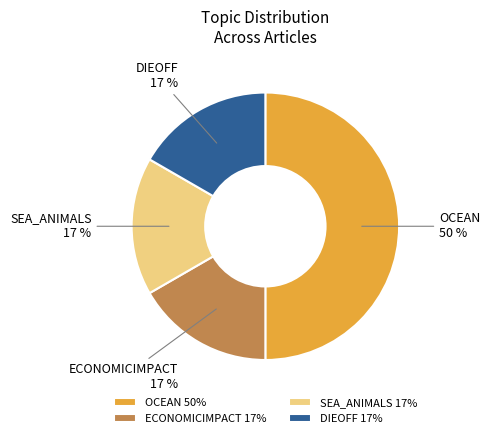

Is it true that DIEOFF is 17% of the pie?

True